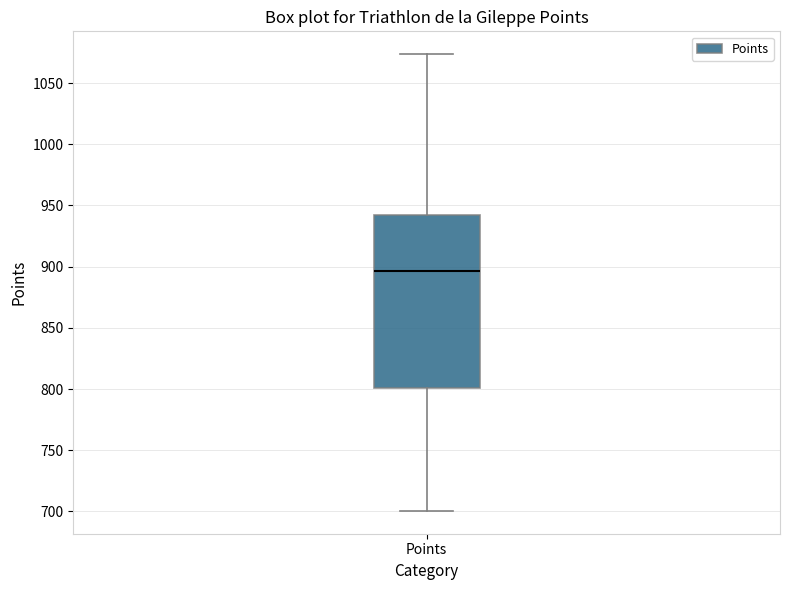

Read this box plot against the y-axis: the position of the median line, the range covered by the box, and the ends of both whiskers. The values are not printed on the chart, so give them approximately, as read against the axis.

median 895, box 800 to 940, whiskers 700 to 1075